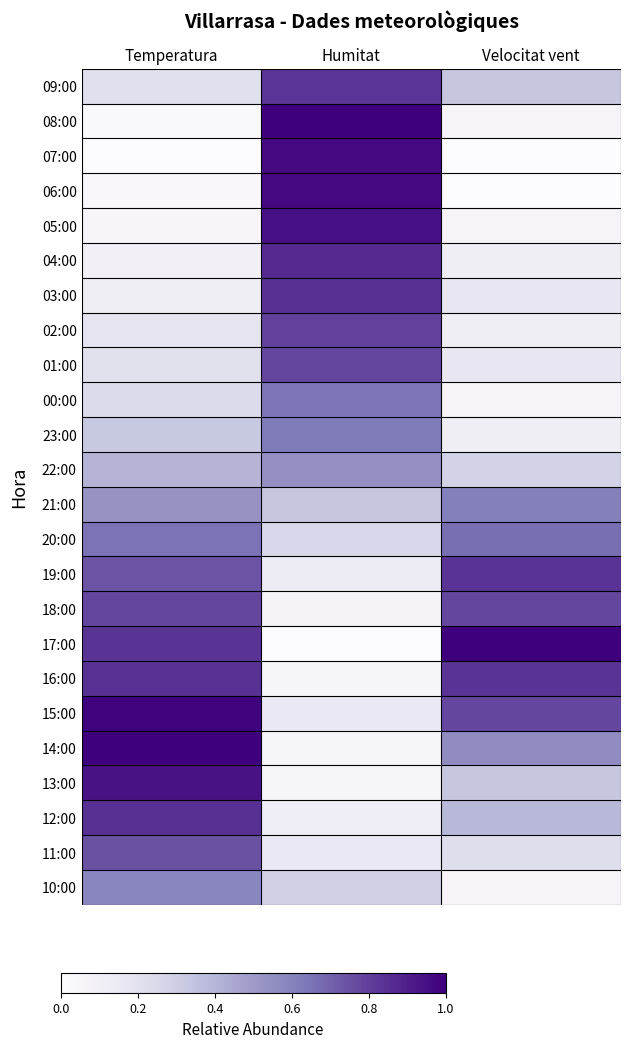

What is the spread (max minus min) of values at Humitat?

1.0